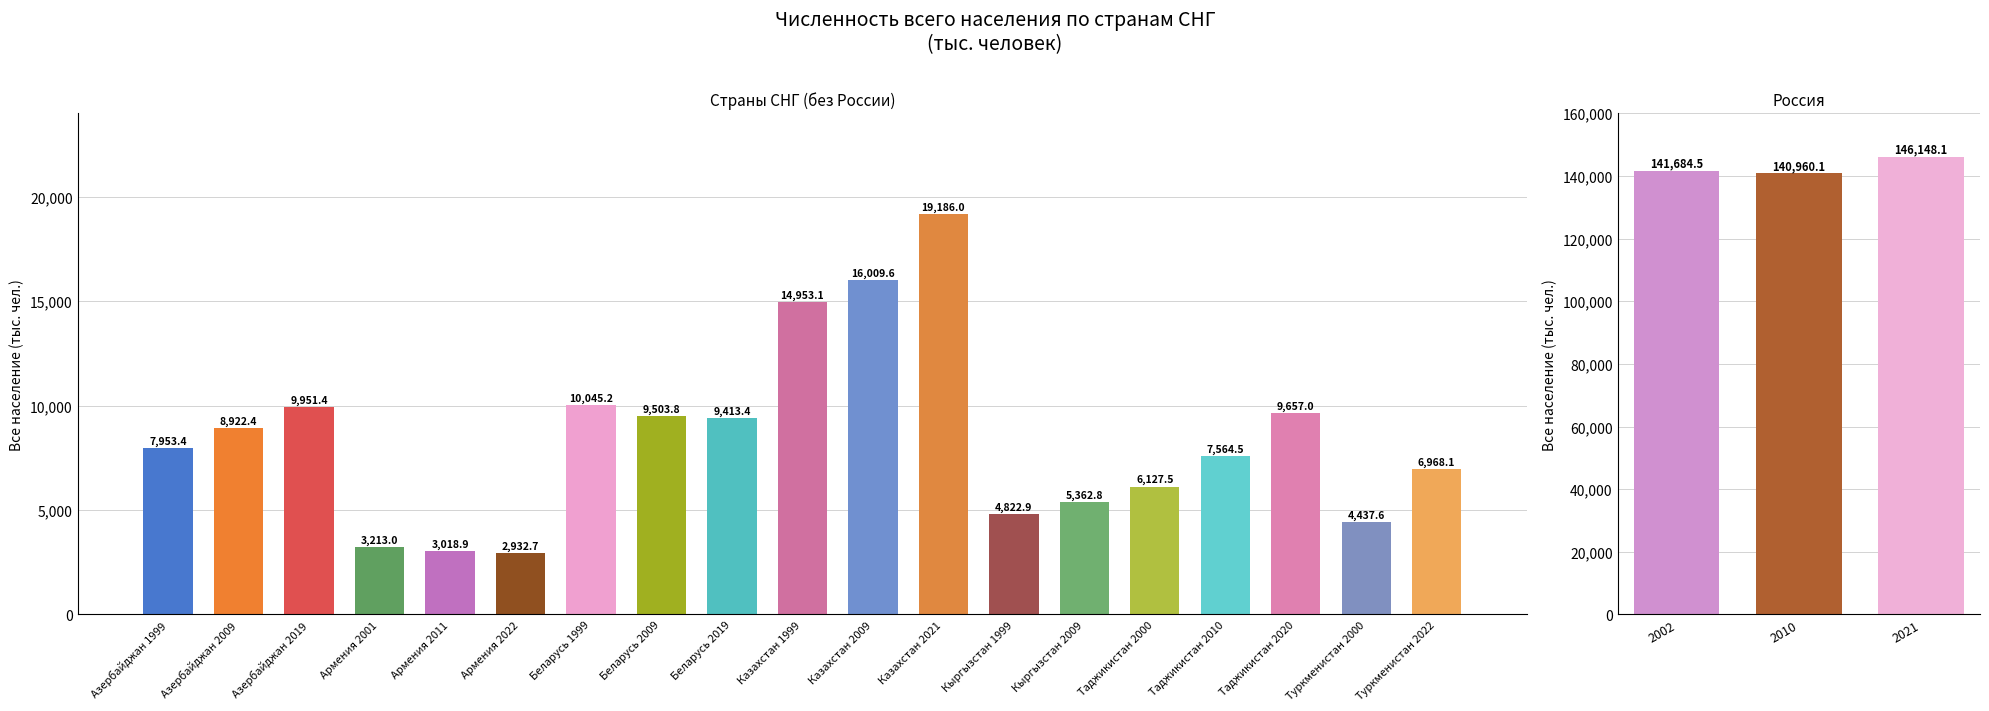

What is the average value?

142930.9